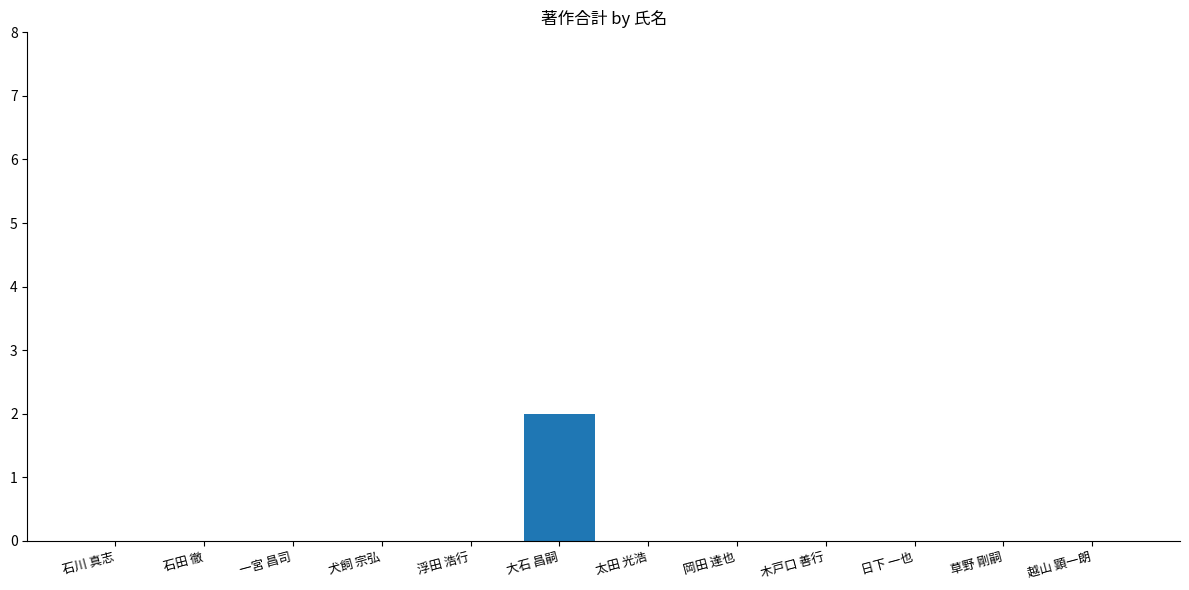

Which category has the highest value across all series?

大石 昌嗣